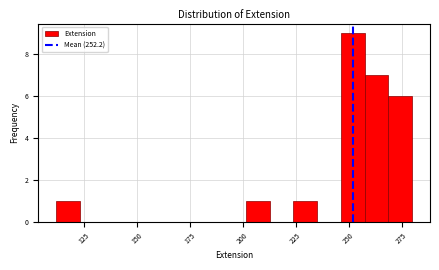

Around what value on the x-axis is the tallest bar? Give the approximate position of its centre, as read against the axis.

250